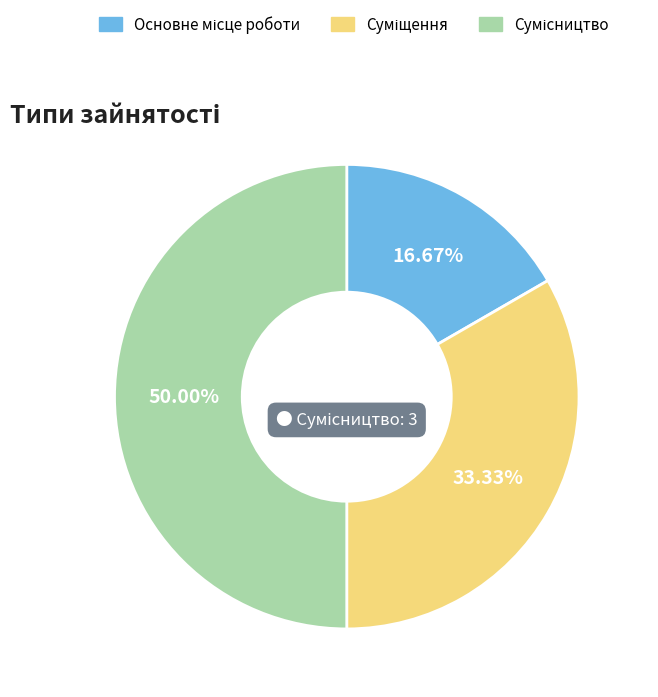

Which slice is the smallest?

Основне місце роботи